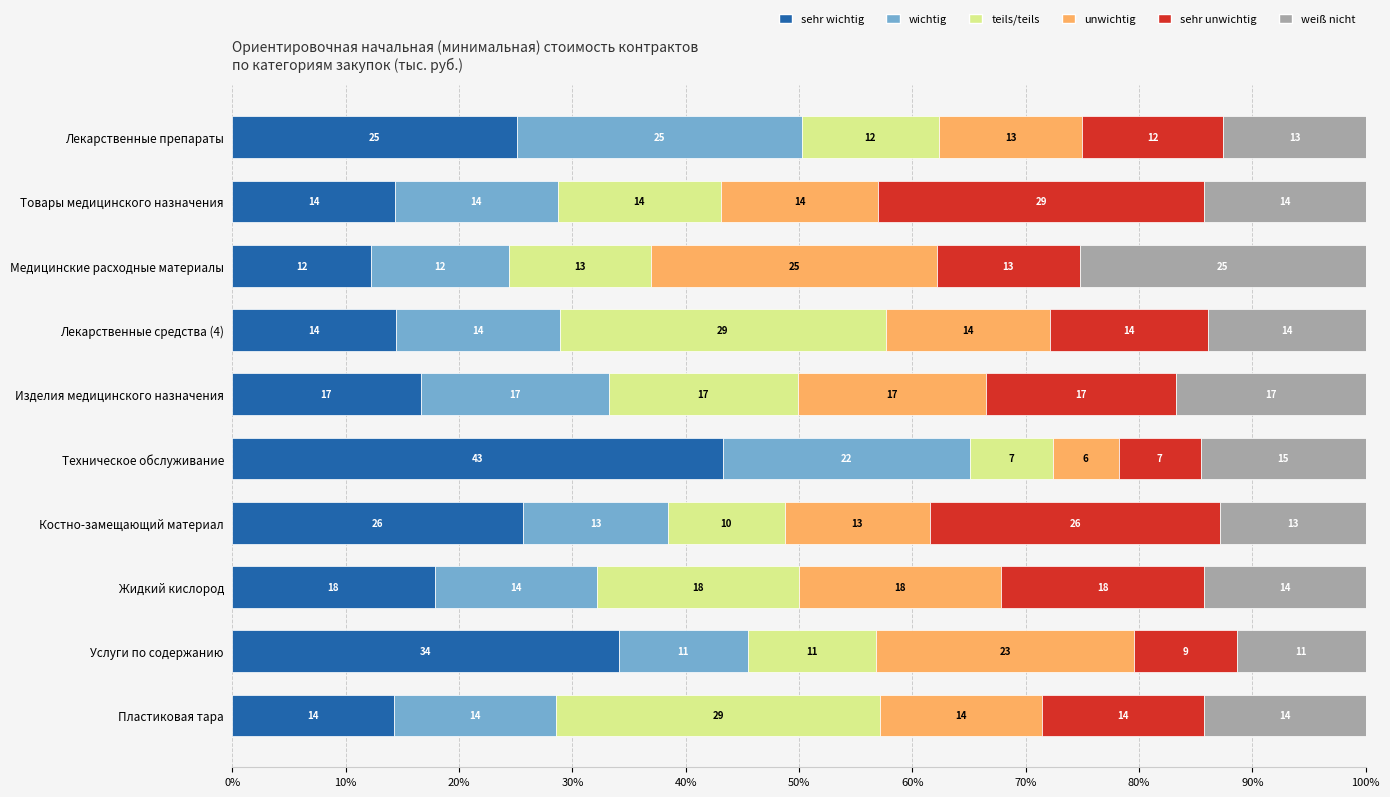

What is the average value of the unwichtig series?

15.6